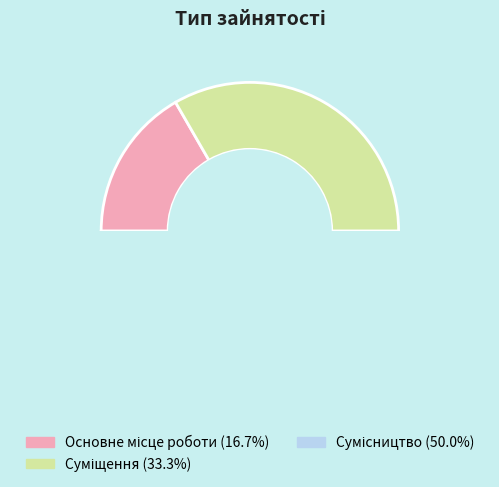

Combined, what portion of the pie is Основне місце роботи and Суміщення?

50.0%